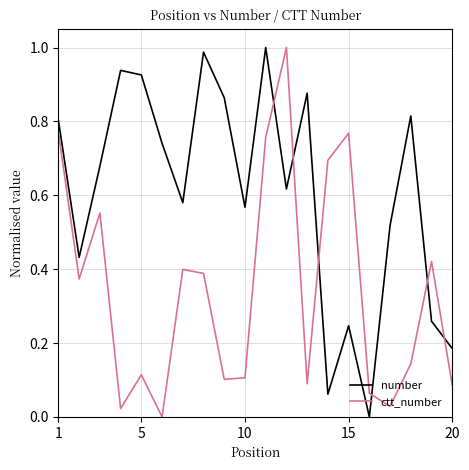

Which series ends up on top after the final intersection of number and ctt_number?

number